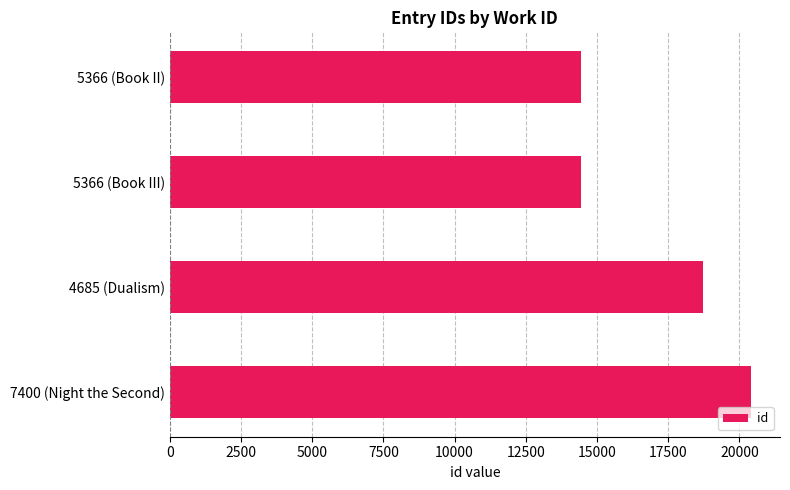

What is the label of the 3rd bar from the top?

4685 (Dualism)